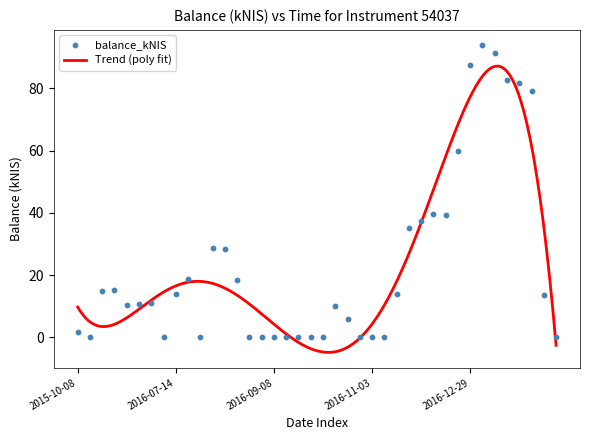

Approximately how many times larger is the value at 2017-01-12 compared to 2016-11-24?

2.6